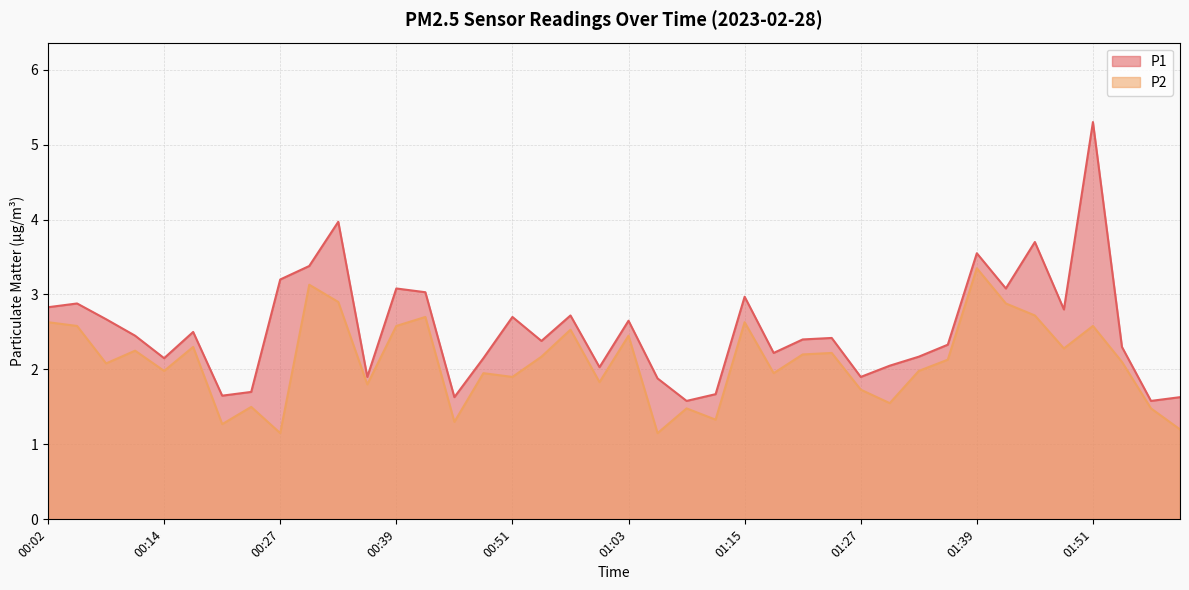

What value does the P2 series have at 01:54?

2.1